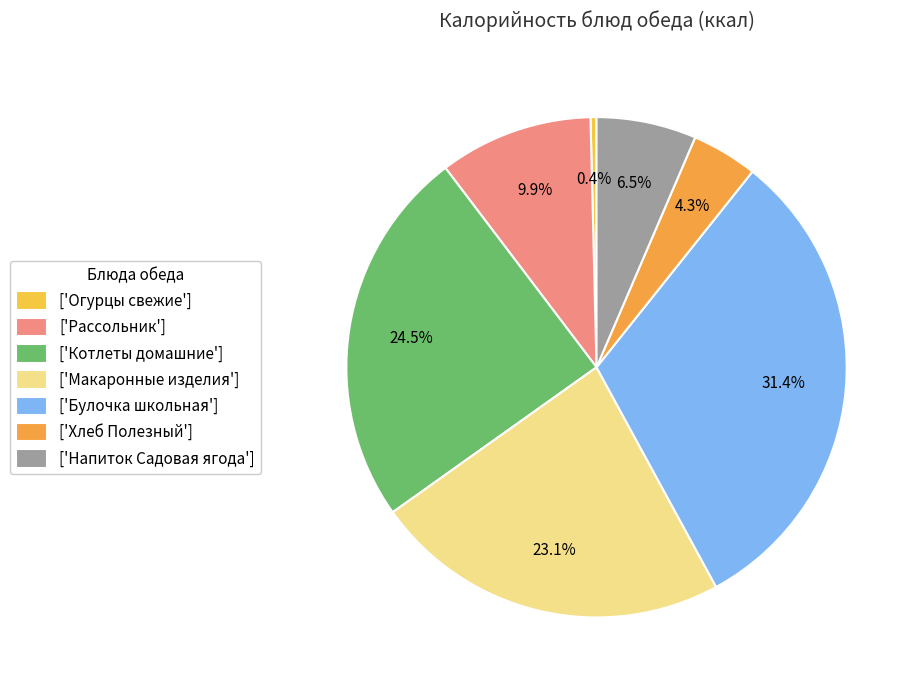

How many slices are in this pie chart?

7